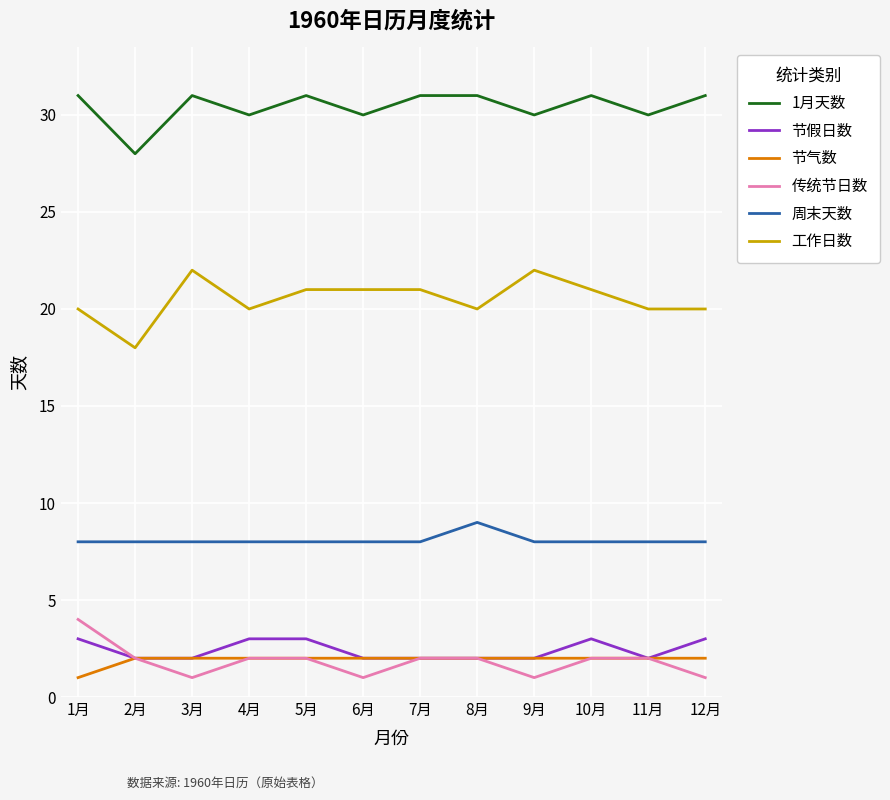

True or false: 1月天数 and 传统节日数 cross at least once.

False